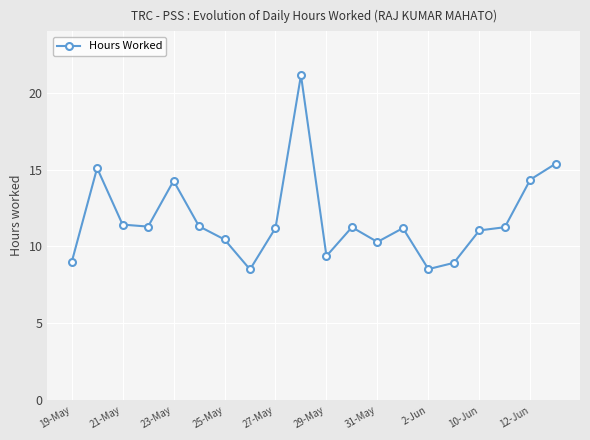

What is the average value?

11.8